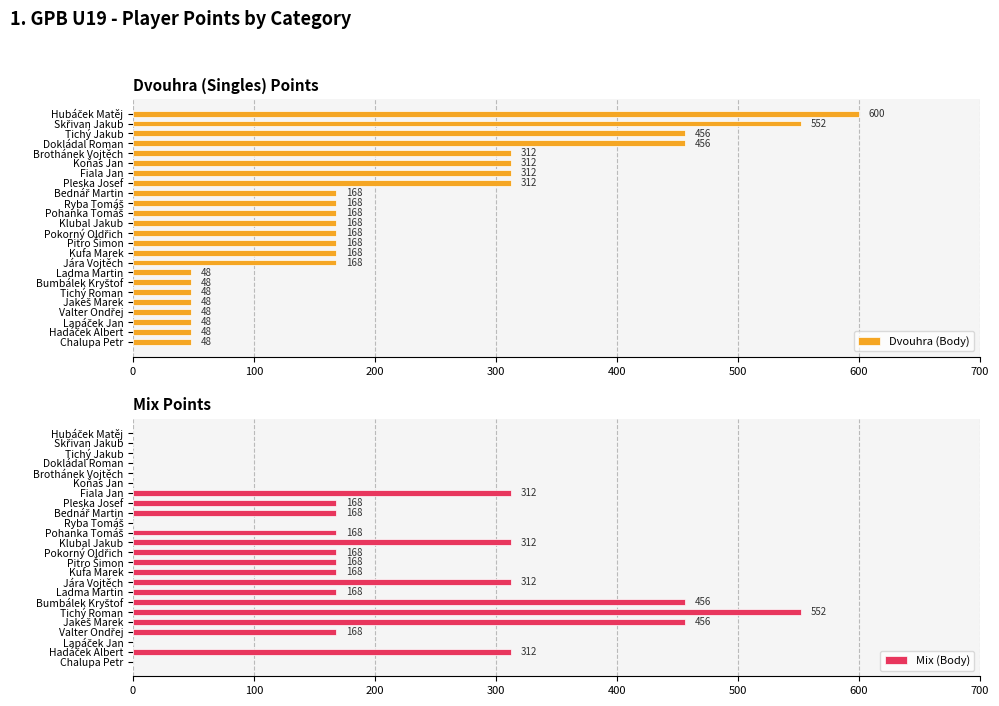

Reading left to right, what are all the values shown in this chart?

Dvouhra (Body): 600	552	456	456	312	312	312	312	168	168	168	168	168	168	168	168	48	48	48	48	48	48	48	48
Mix (Body): 0	0	0	0	0	0	312	168	168	0	168	312	168	168	168	312	168	456	552	456	168	0	312	0